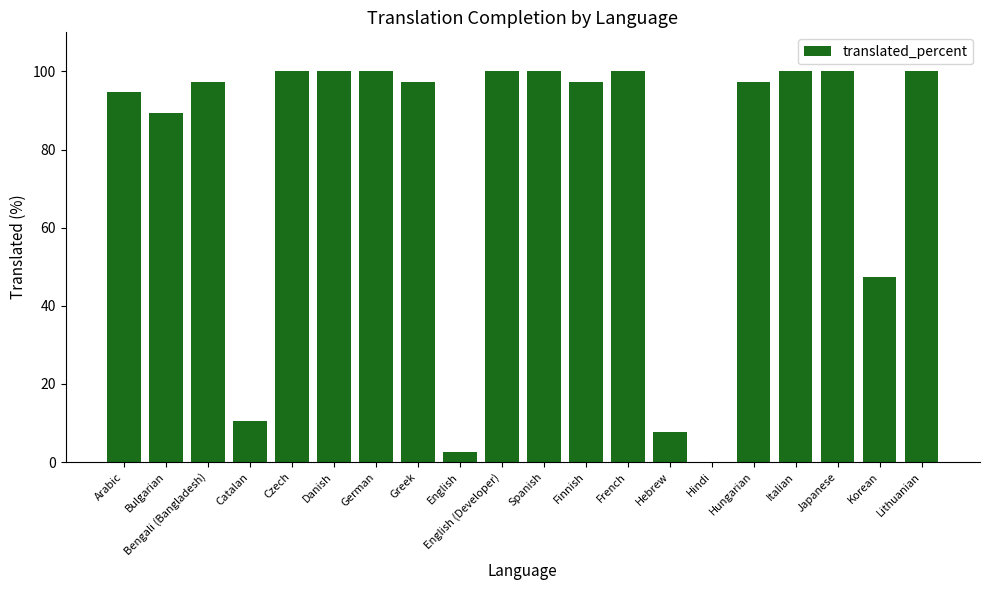

What is the sum of the values at Hungarian and Czech?

197.3